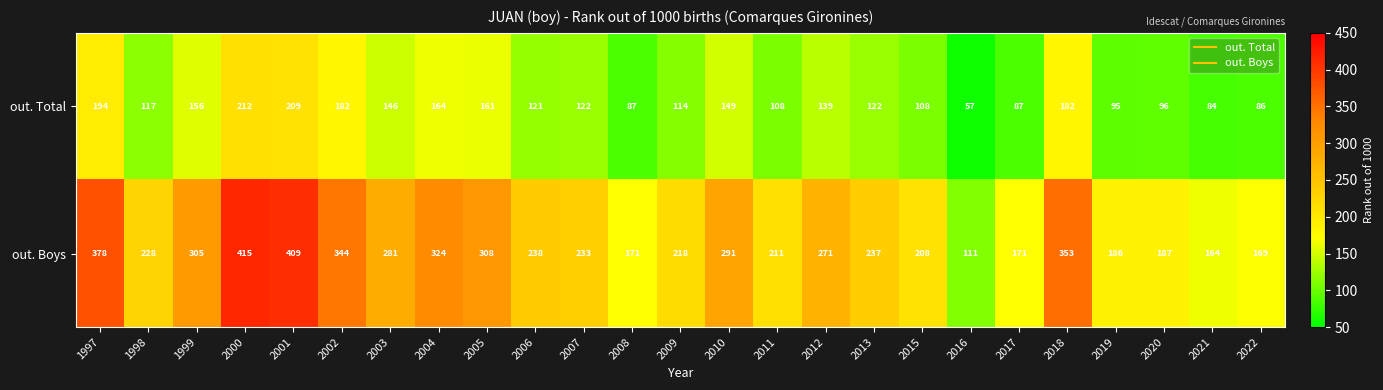

What is the difference between the maximum and minimum values in the out. Boys series?

304